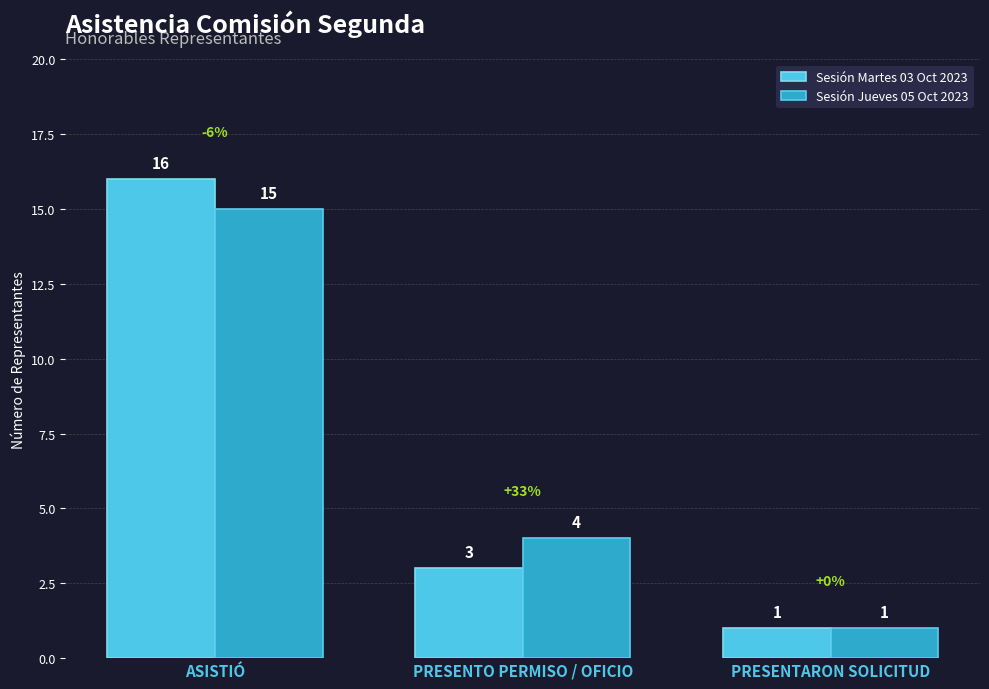

What are all the series names shown in the legend?

Sesión Martes 03 Oct 2023, Sesión Jueves 05 Oct 2023